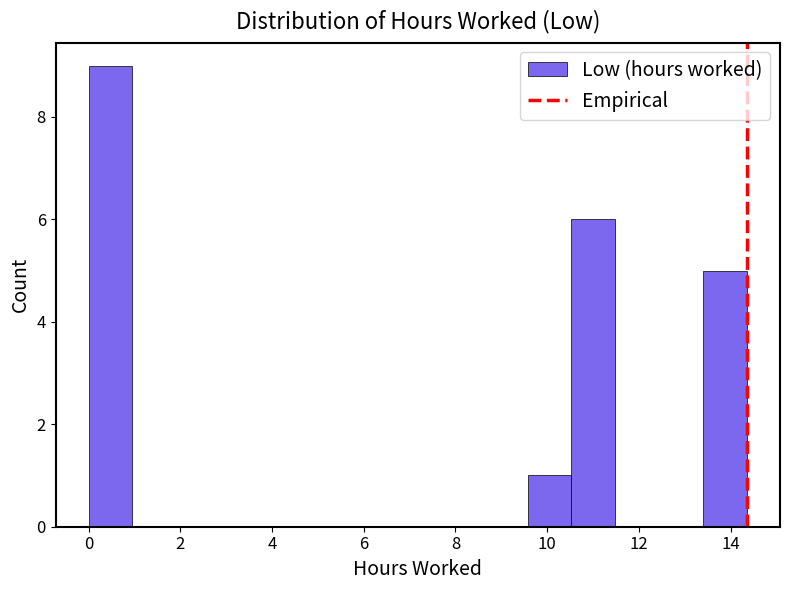

Reading left to right, transcribe this chart: for each bar, give the range it covers on the x-axis and its height. Neither the bar edges nor the heights are printed on the chart, so give them approximately, as read against the axes.

0.0 to 1.0: 9
1.0 to 2.0: 0
2.0 to 2.8: 0
2.8 to 3.8: 0
3.8 to 4.8: 0
4.8 to 5.8: 0
5.8 to 6.8: 0
6.8 to 7.6: 0
7.6 to 8.6: 0
8.6 to 9.6: 0
9.6 to 10.6: 1
10.6 to 11.4: 6
11.4 to 12.4: 0
12.4 to 13.4: 0
13.4 to 14.4: 5